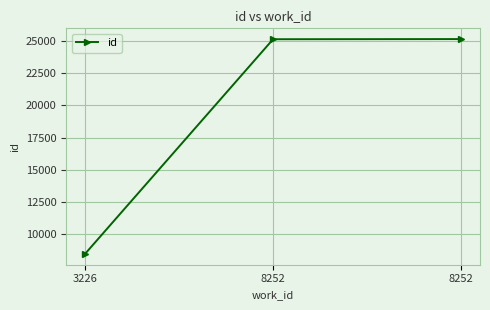

Rank the categories by value from highest to lowest.

8252, 8252, 3226